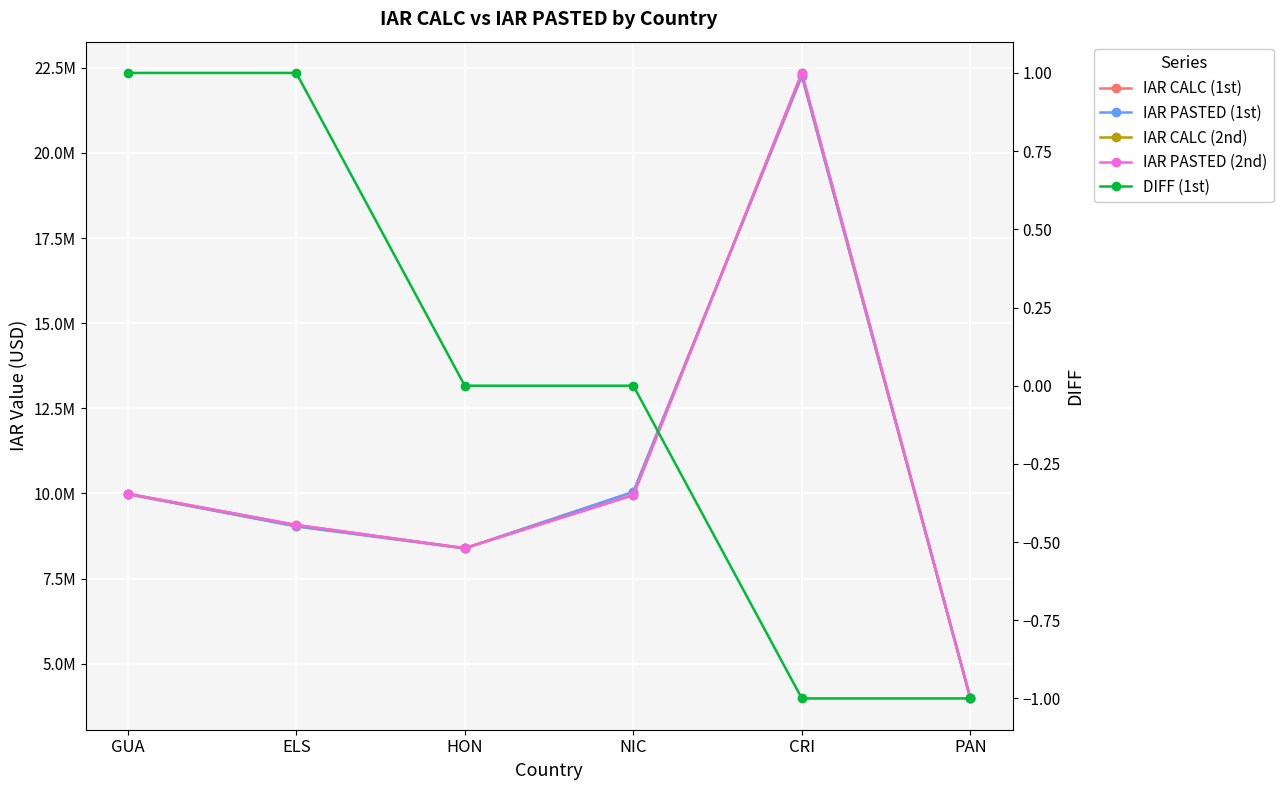

What is the total value across all series at HON?

33565455.8